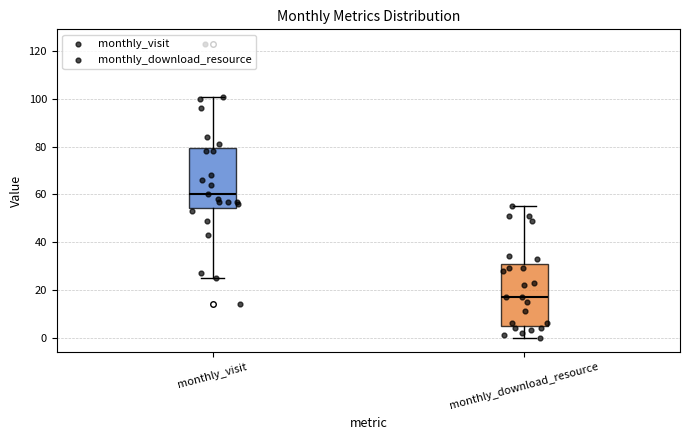

Which box's median line is the lowest?

monthly_download_resource